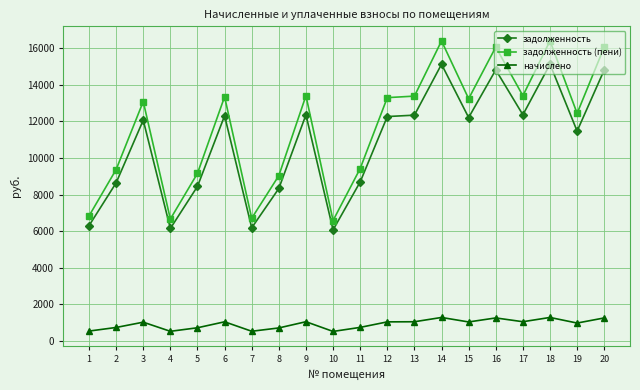

True or false: задолженность and начислено intersect in this chart.

False